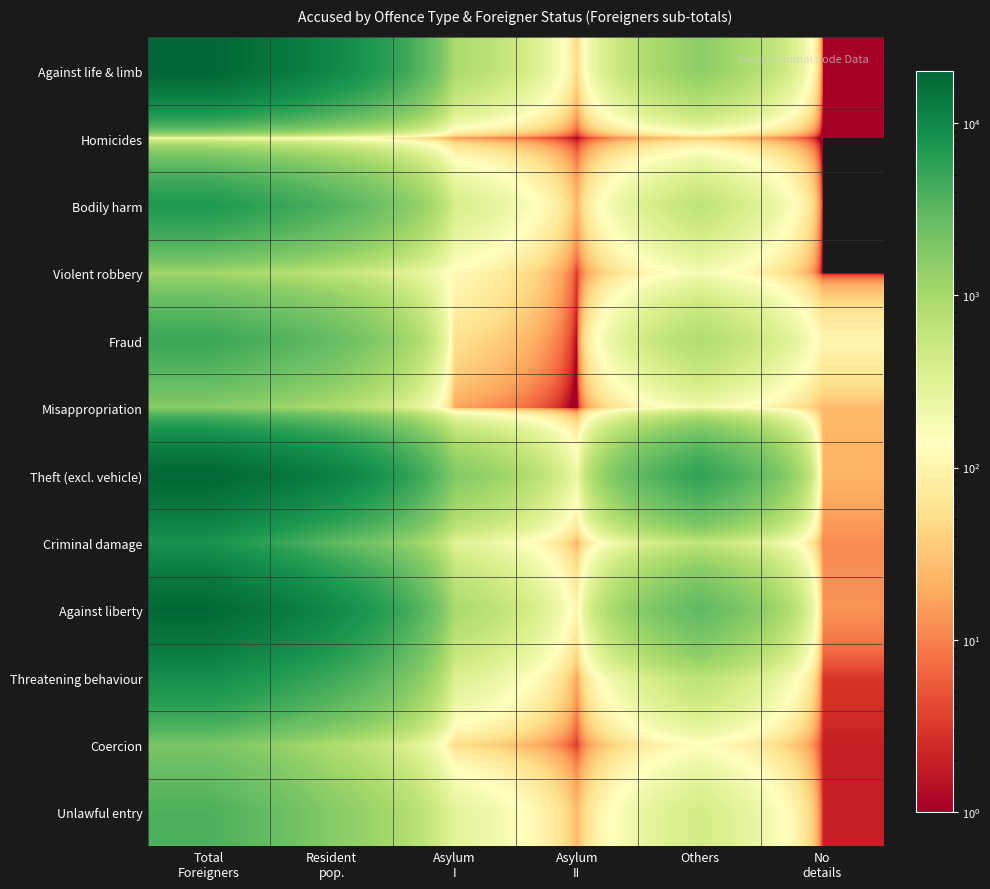

Reading right to left, what are all the values shown in this chart?

Against life & limb: No
details=1	Others=1481	Asylum
II=44	Asylum
I=925	Resident
pop.=10146	Total
Foreigners=19917
Homicides: No
details=0	Others=32	Asylum
II=1	Asylum
I=15	Resident
pop.=125	Total
Foreigners=208
Bodily harm: No
details=0	Others=636	Asylum
II=24	Asylum
I=395	Resident
pop.=3742	Total
Foreigners=7022
Violent robbery: No
details=0	Others=176	Asylum
II=3	Asylum
I=119	Resident
pop.=598	Total
Foreigners=1055
Fraud: No
details=105	Others=844	Asylum
II=1	Asylum
I=56	Resident
pop.=2756	Total
Foreigners=4875
Misappropriation: No
details=25	Others=193	Asylum
II=0	Asylum
I=17	Resident
pop.=872	Total
Foreigners=1608
Theft (excl. vehicle): No
details=22	Others=5548	Asylum
II=212	Asylum
I=1760	Resident
pop.=12050	Total
Foreigners=19426
Criminal damage: No
details=12	Others=602	Asylum
II=21	Asylum
I=308	Resident
pop.=2991	Total
Foreigners=7735
Against liberty: No
details=13	Others=3006	Asylum
II=97	Asylum
I=949	Resident
pop.=10004	Total
Foreigners=18893
Threatening behaviour: No
details=3	Others=693	Asylum
II=17	Asylum
I=351	Resident
pop.=4680	Total
Foreigners=8805
Coercion: No
details=2	Others=134	Asylum
II=3	Asylum
I=52	Resident
pop.=861	Total
Foreigners=1978
Unlawful entry: No
details=2	Others=440	Asylum
II=25	Asylum
I=285	Resident
pop.=1656	Total
Foreigners=3787